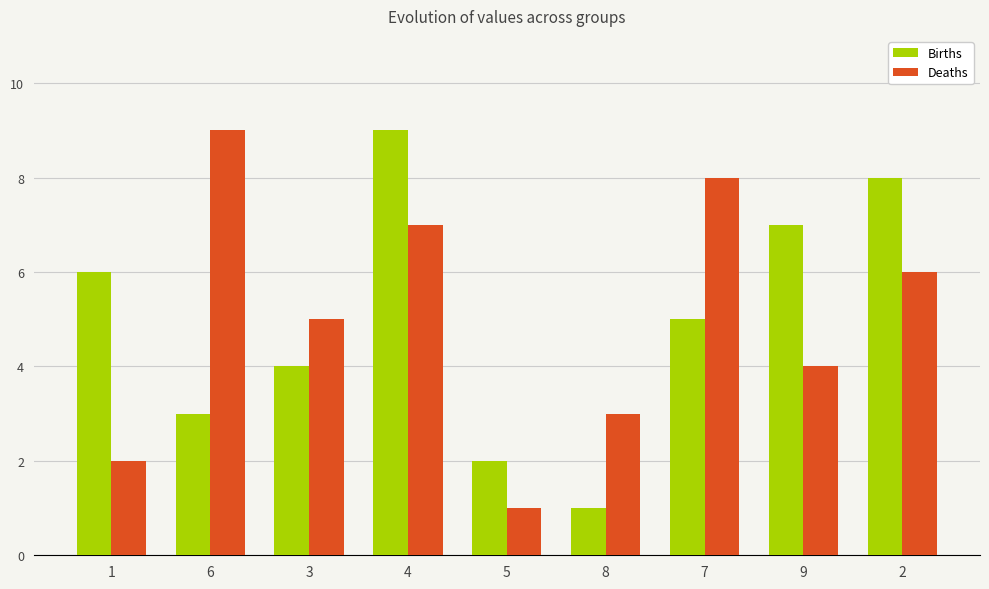

Are the bars grouped side by side (vs. stacked)?

Yes